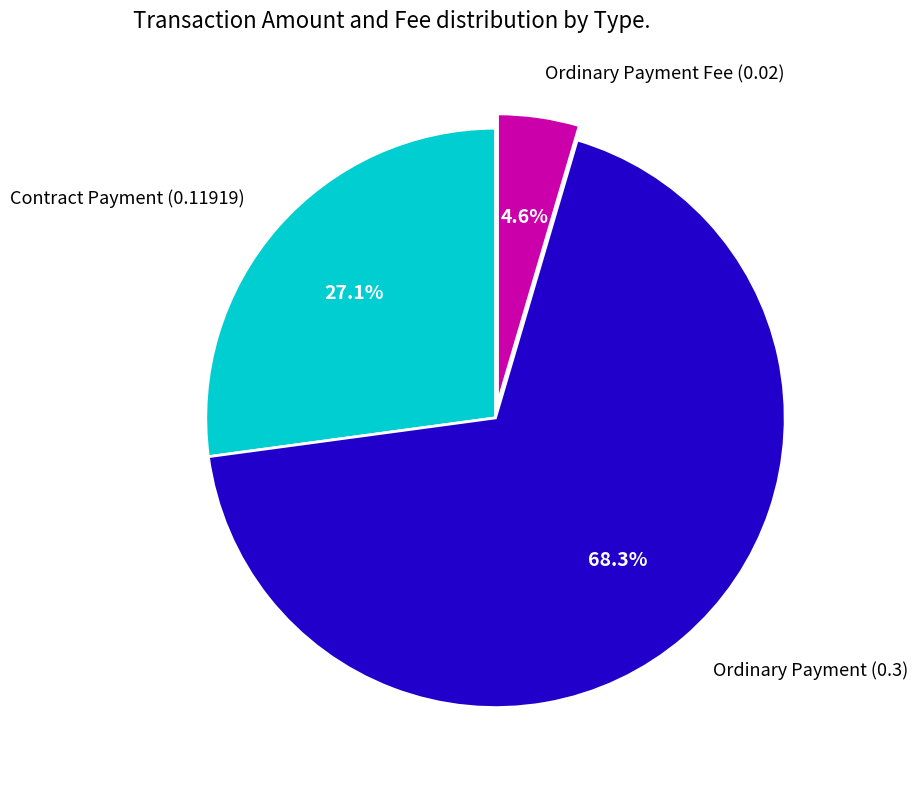

Count the number of slices in the pie.

3